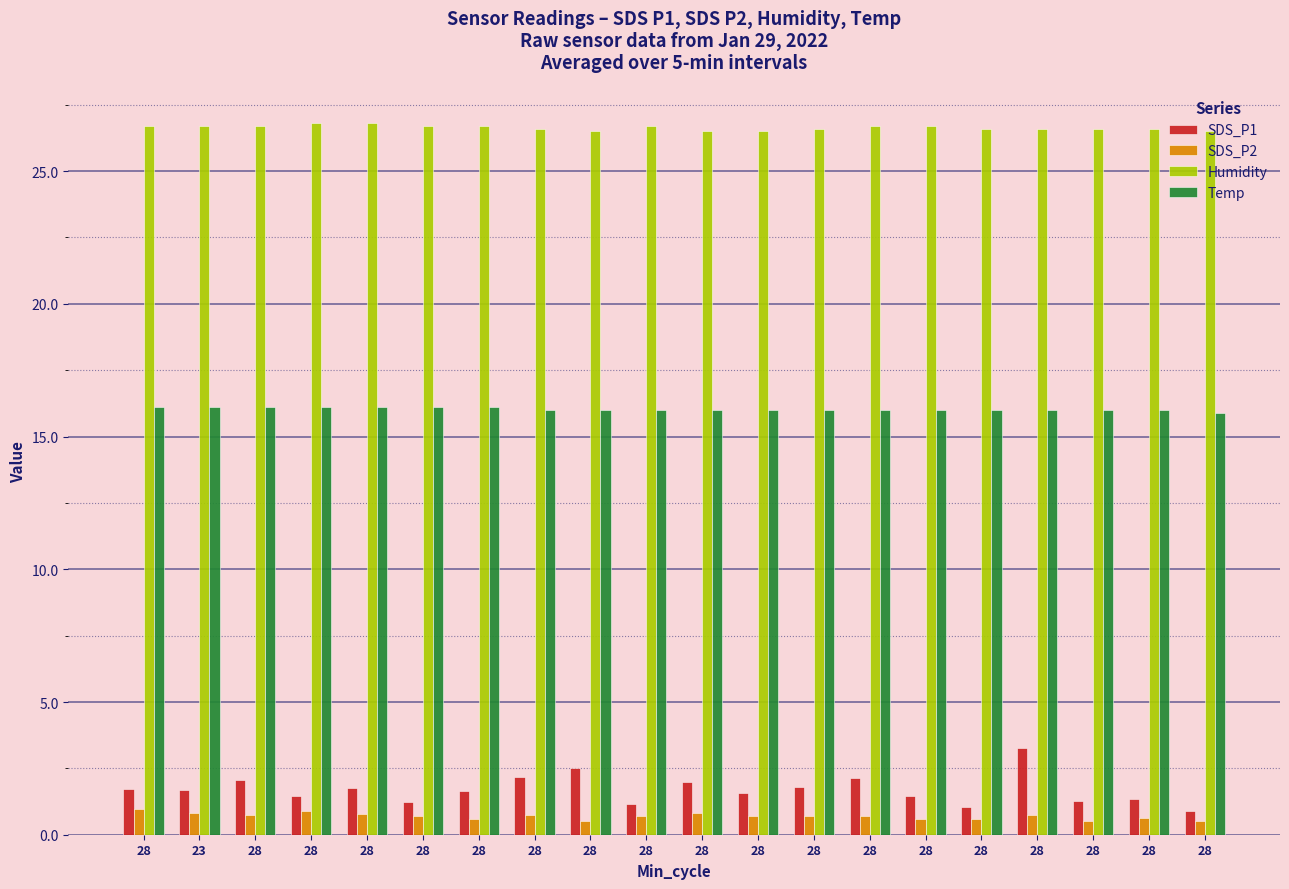

How many groups of bars are there?

20